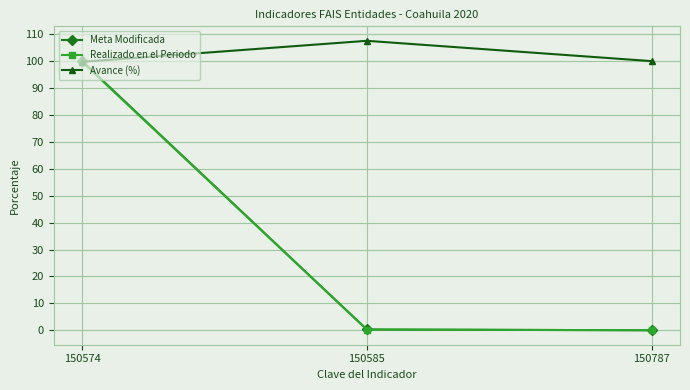

Which series has the largest total across all categories?

Avance (%)